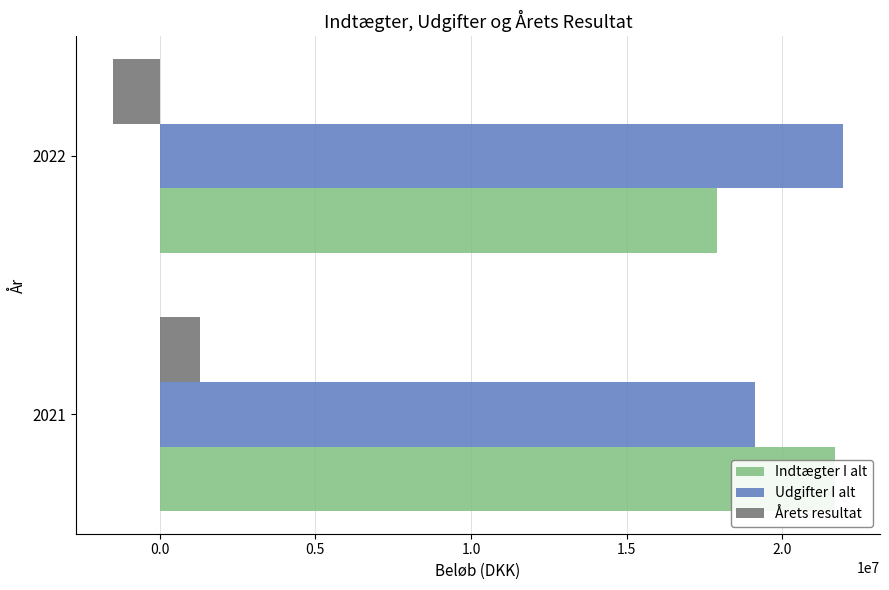

What is the difference between the Udgifter I alt values at 2021 and 2022?

2841473